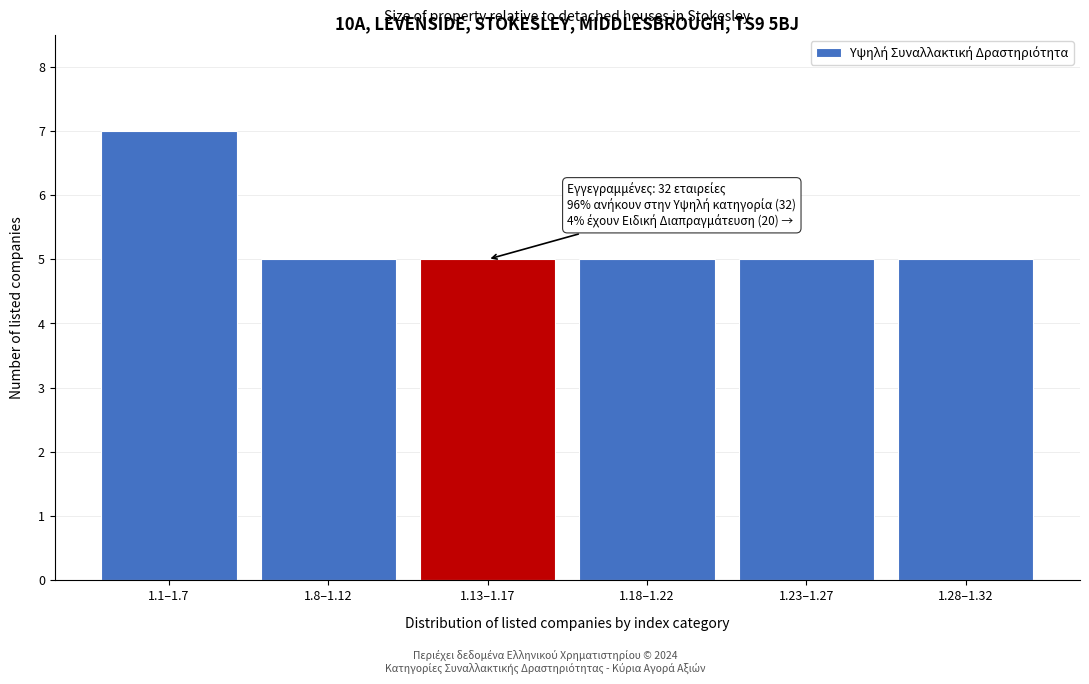

Reading left to right, list all the values displayed in this chart.

7	5	5	5	5	5